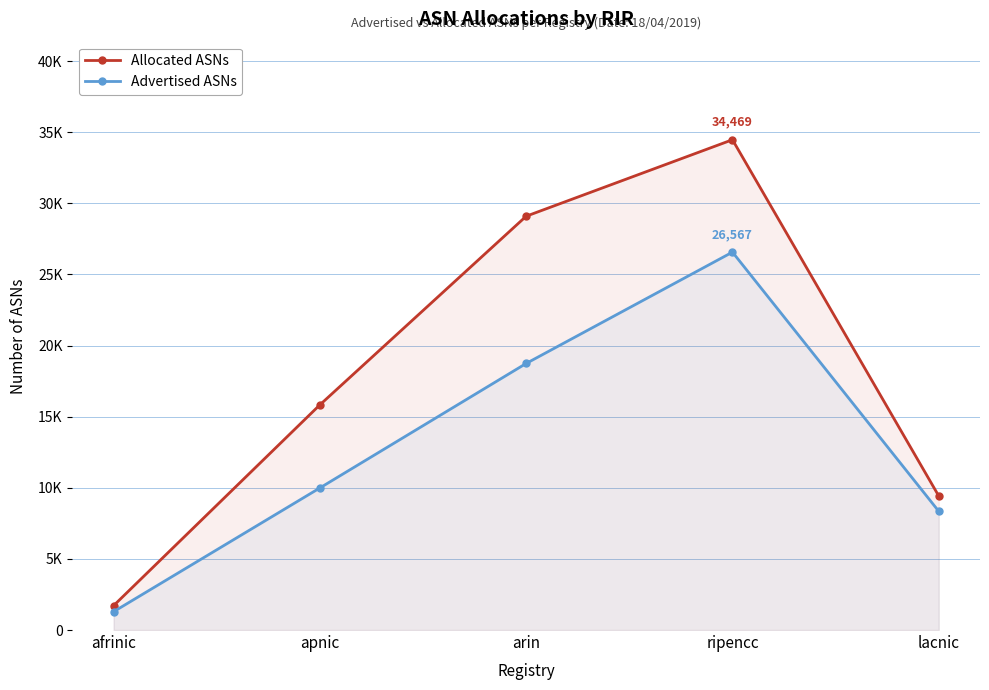

What is the minimum value shown in the chart?

1289